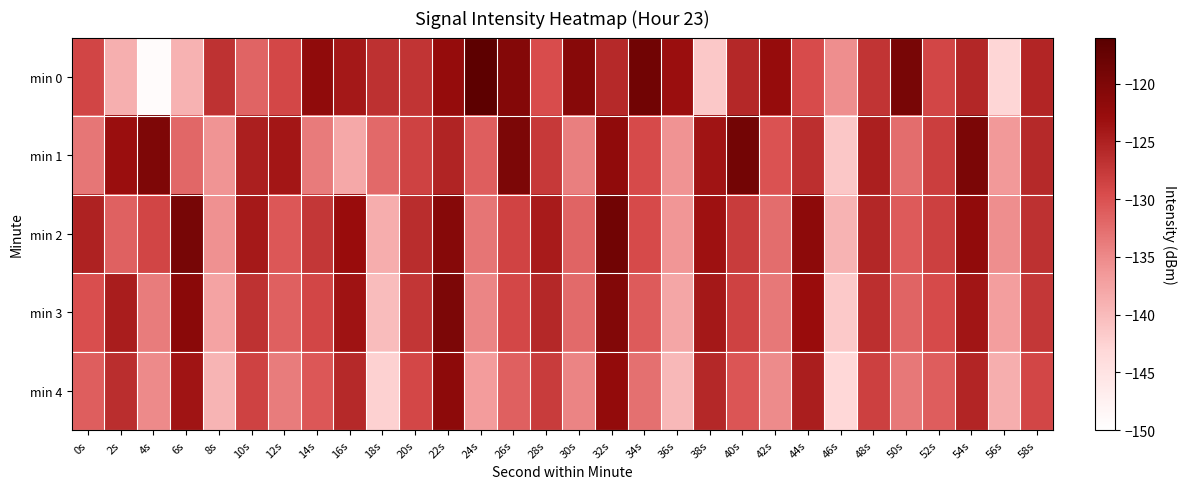

Which series has the largest range (max minus min)?

min 0